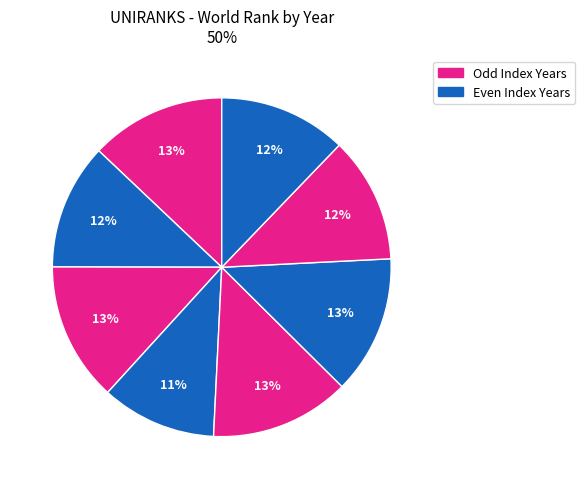

Count the number of slices in the pie.

8